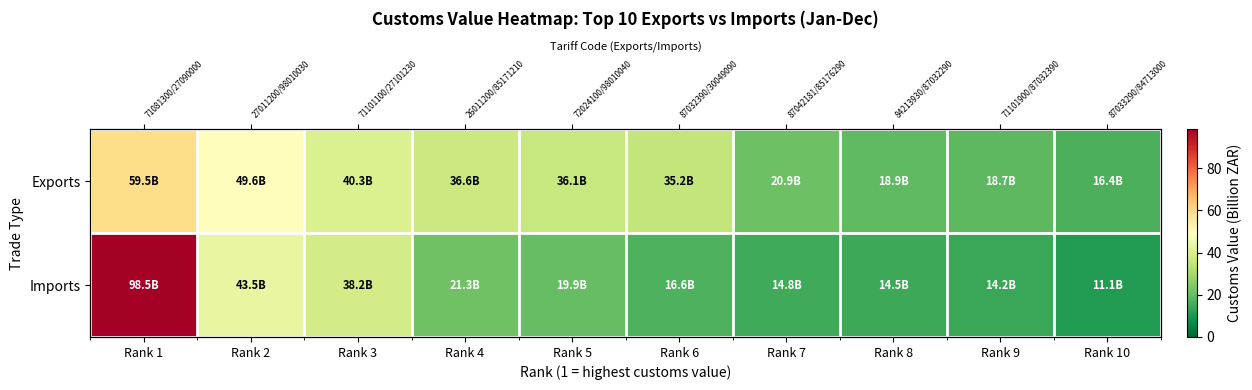

What is the smallest value displayed?

11.1